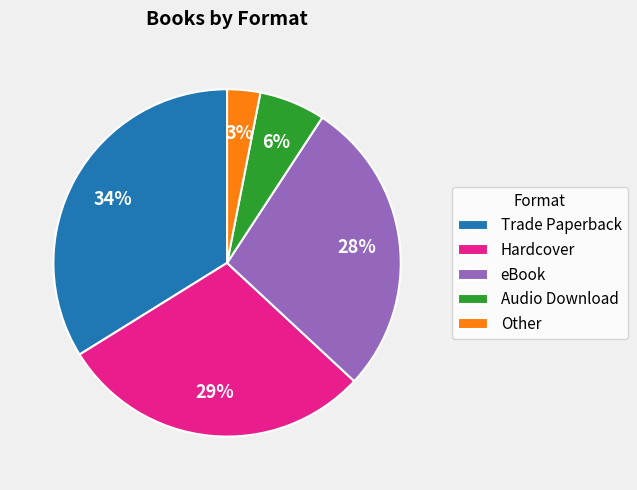

Do Hardcover and eBook together represent more than half of the pie?

Yes